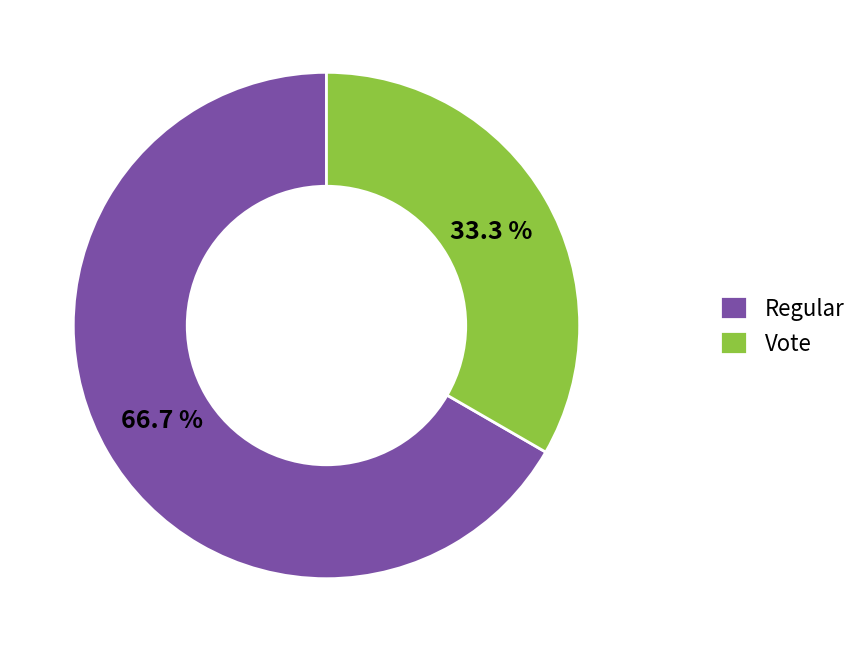

To the nearest percent, what is the combined percentage of Vote and Regular?

100%